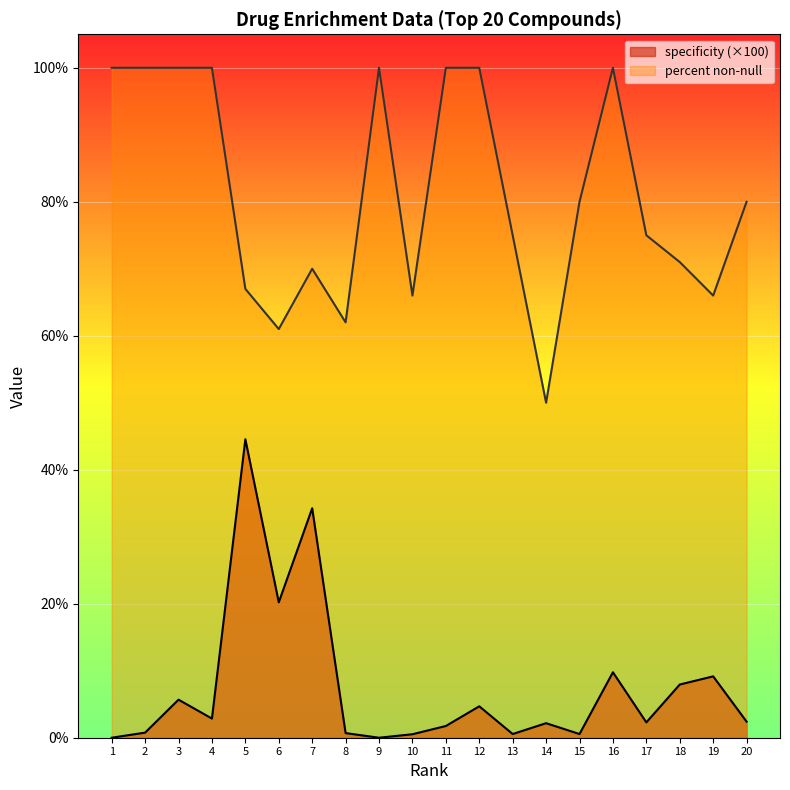

The value of specificity at 15 is 0.3. True or false?

False